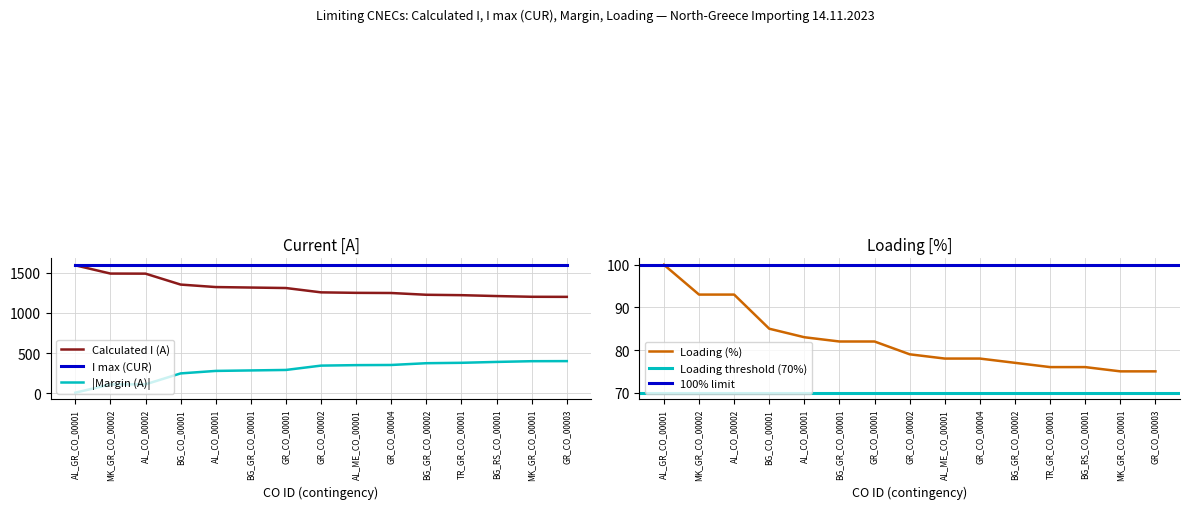

What is the average value of the Calculated I (A) series?

1312